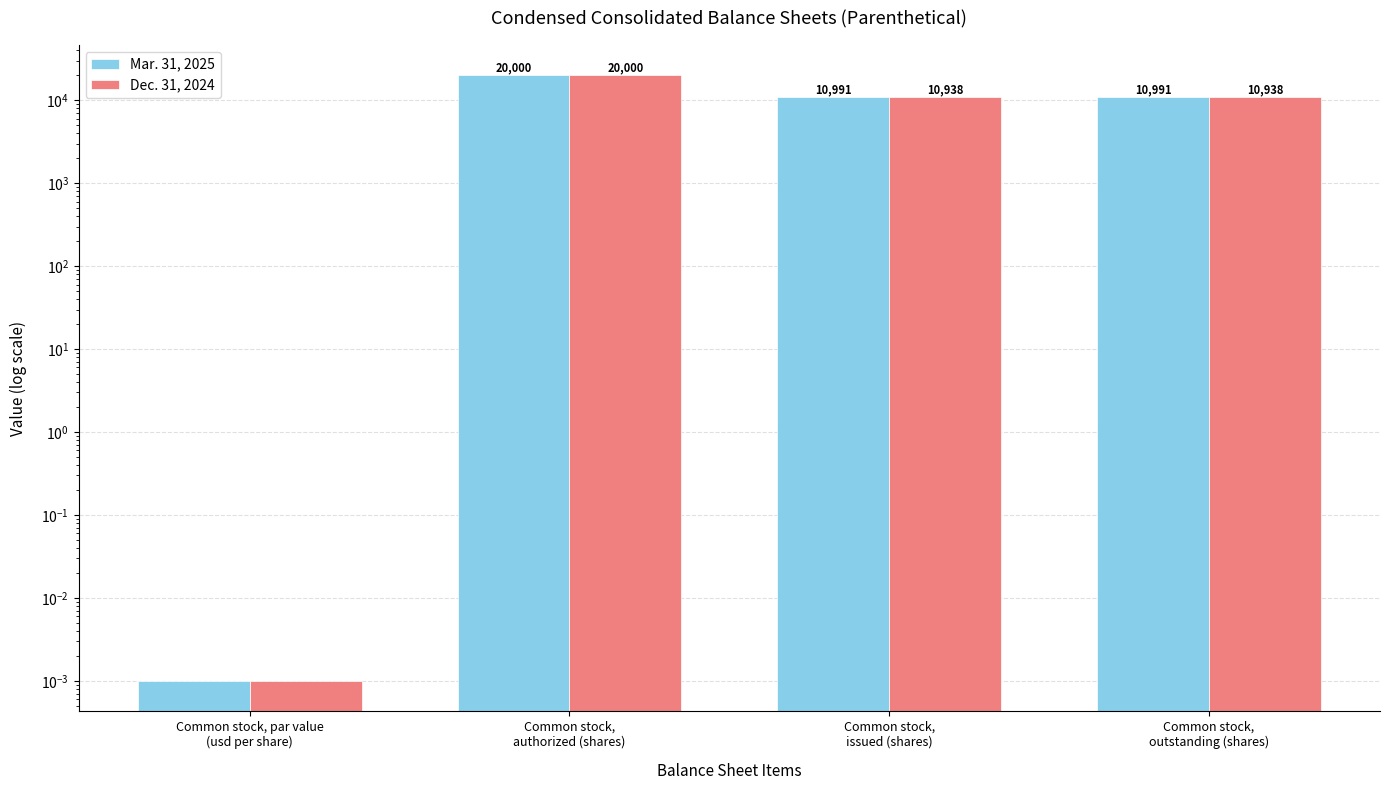

Where does the Mar. 31, 2025 series first go above 10991?

Common stock,
authorized (shares)